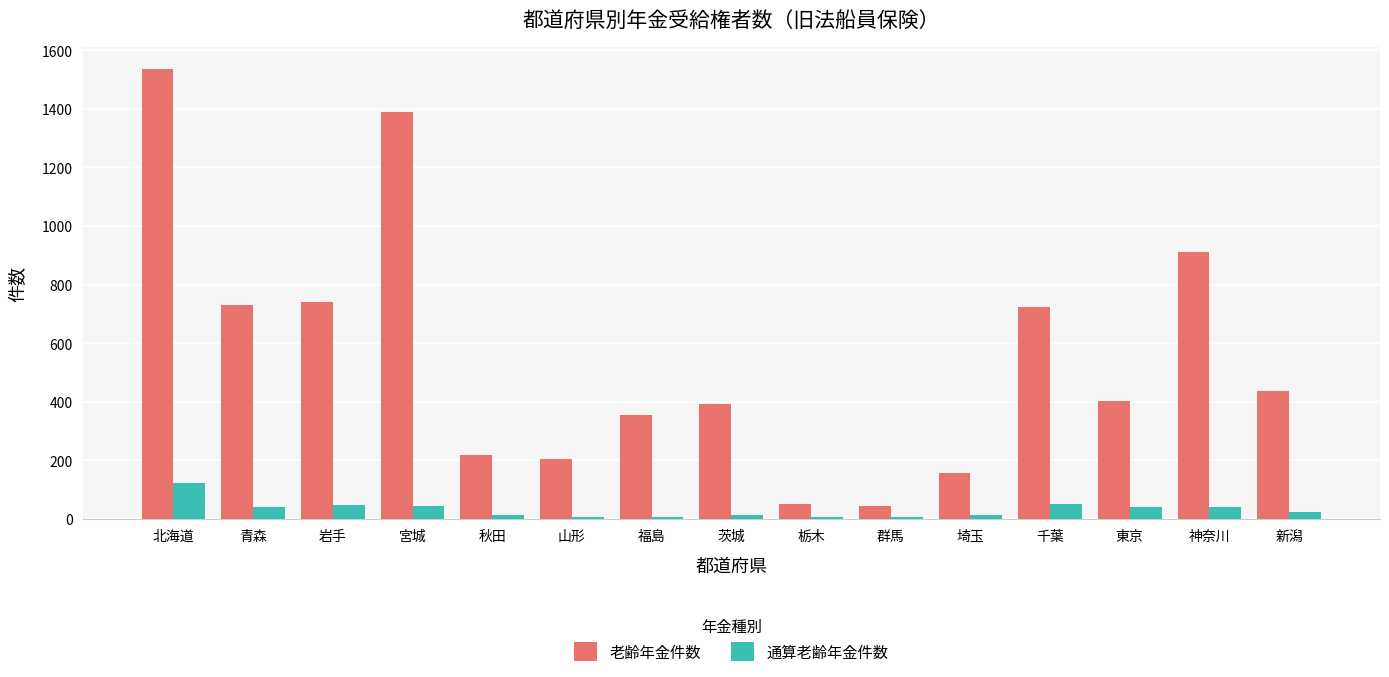

Between 山形 and 福島, which series saw the biggest shift?

老齢年金件数